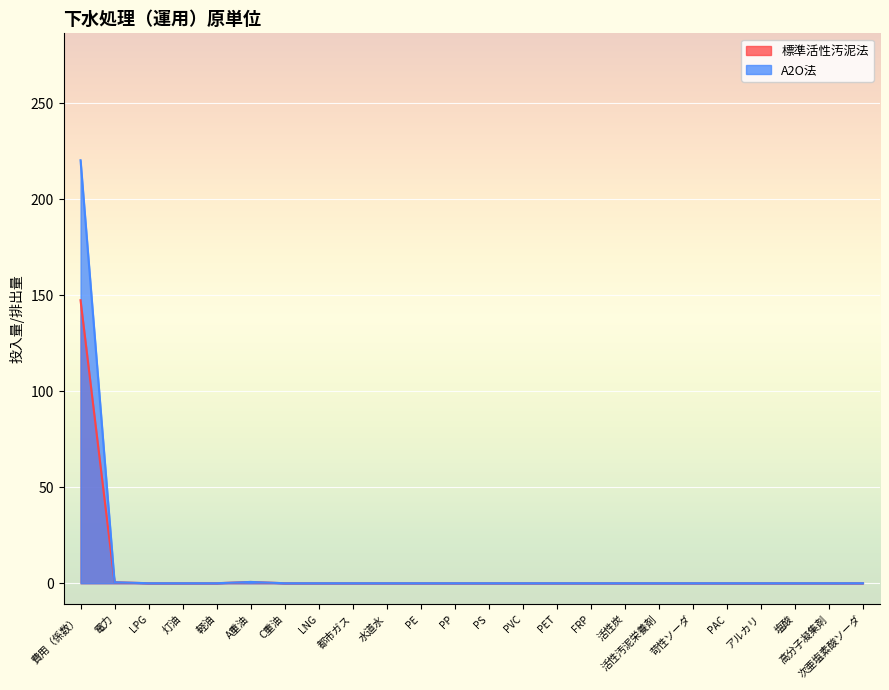

What is the label of the 11th point from the left?

PE